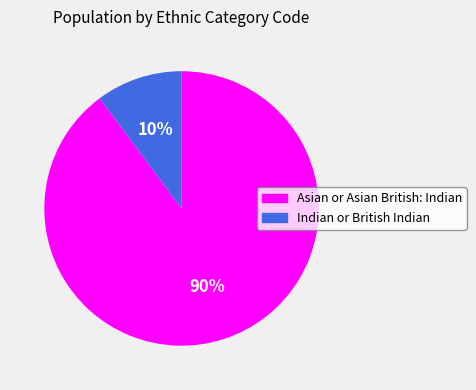

To the nearest percent, what portion does Asian or Asian British: Indian represent?

90%